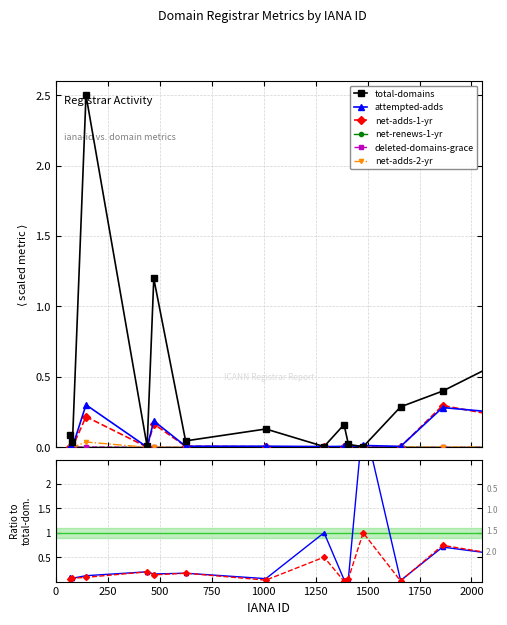

What are all the series names shown in the legend?

total-domains, attempted-adds, net-adds-1-yr, net-renews-1-yr, deleted-domains-grace, net-adds-2-yr